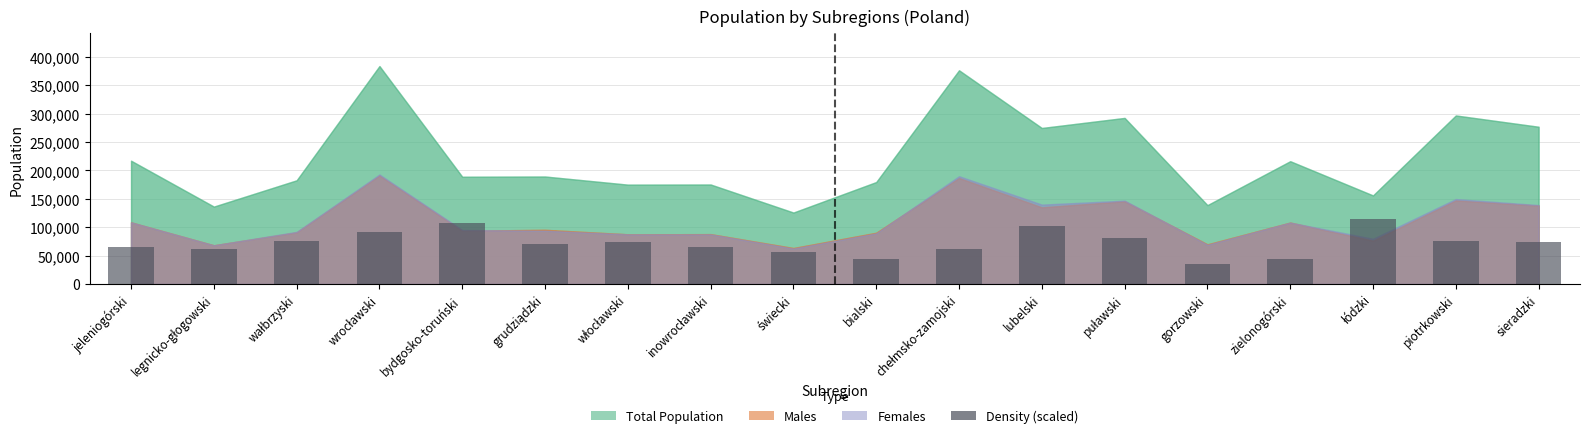

What is the value of the 10th bar from the left?

44754.5